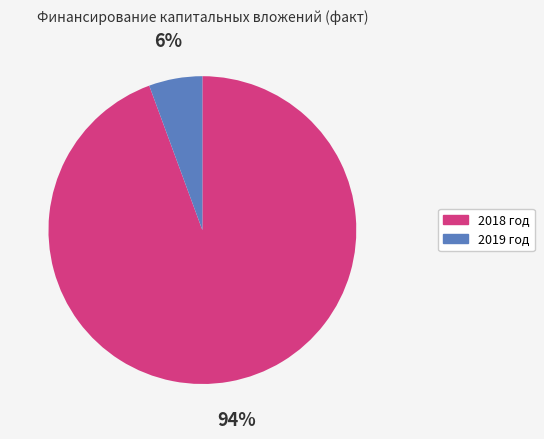

Which has a higher value, 2018 год or 2019 год?

2018 год